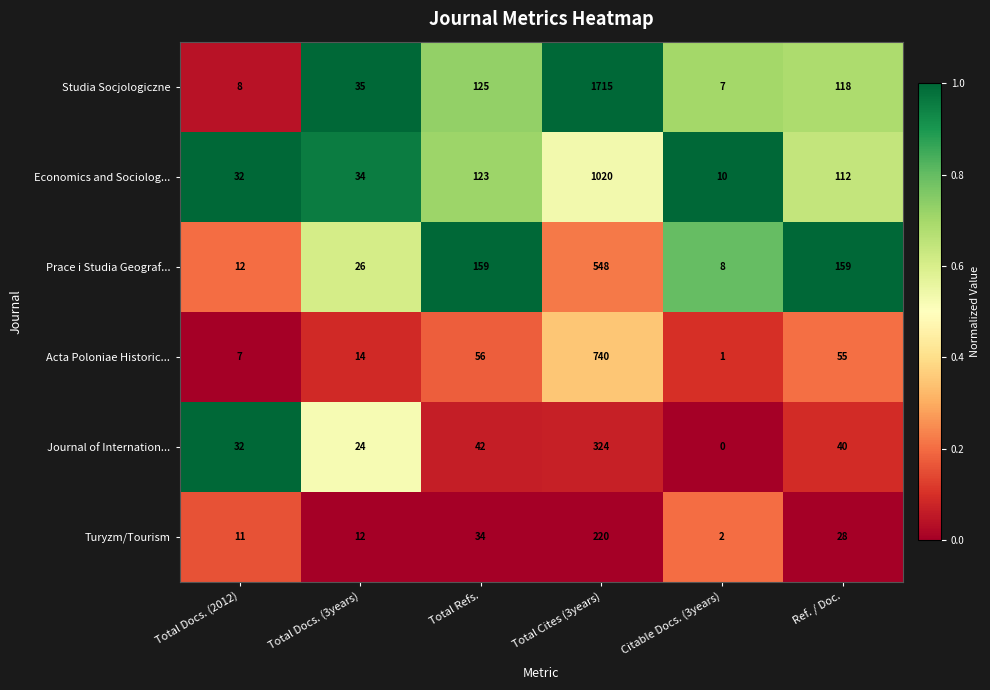

Is it true that Acta Poloniae Historic... equals 740 at Total Cites (3years)?

True